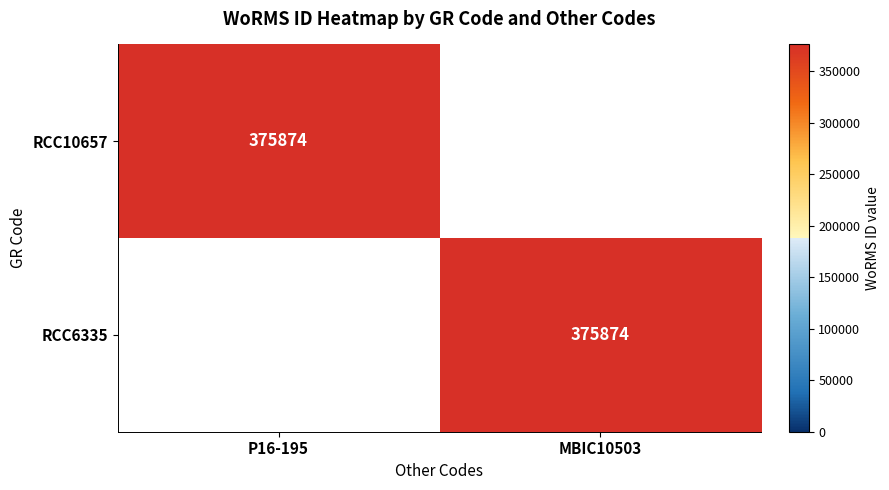

At which category is the sum across all series the highest?

P16-195